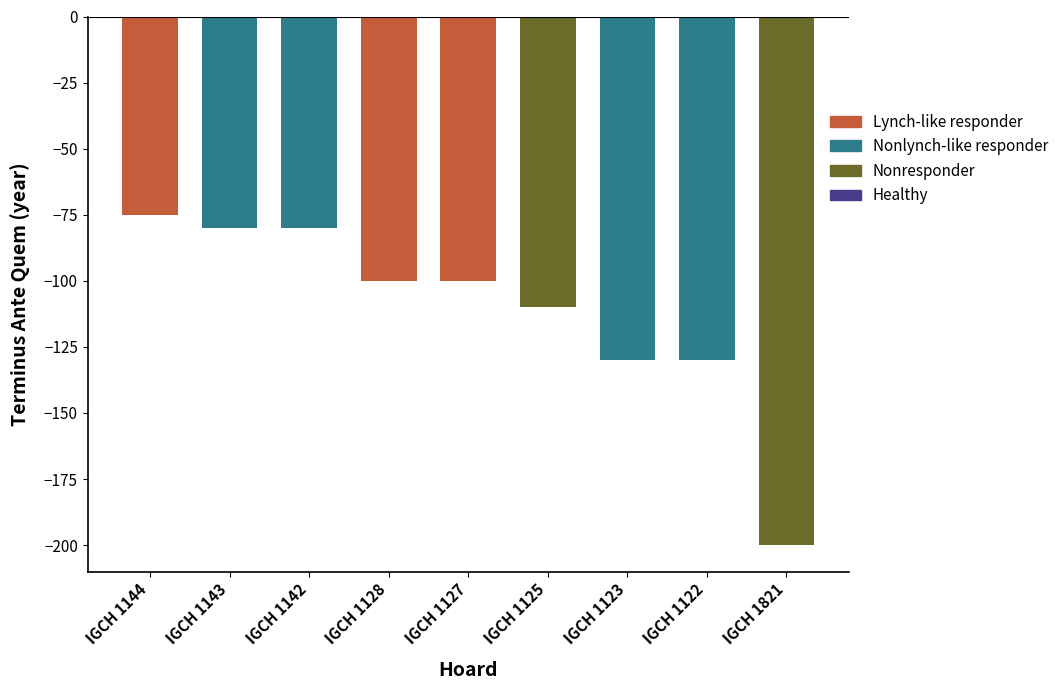

Between IGCH 1144 and IGCH 1127, which is larger?

IGCH 1144